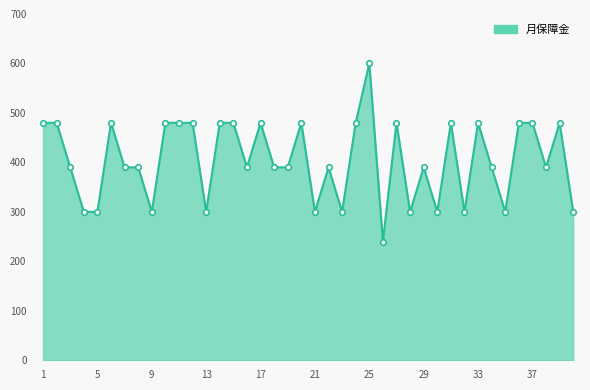

True or false: there are more than 1 points higher than both neighbors.

True